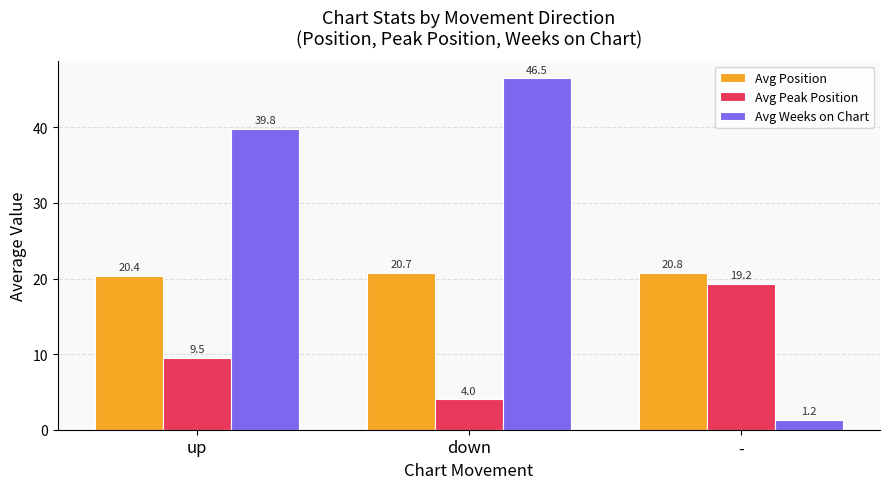

Is the value of Avg Position at down greater than the value of Avg Weeks on Chart at up?

No